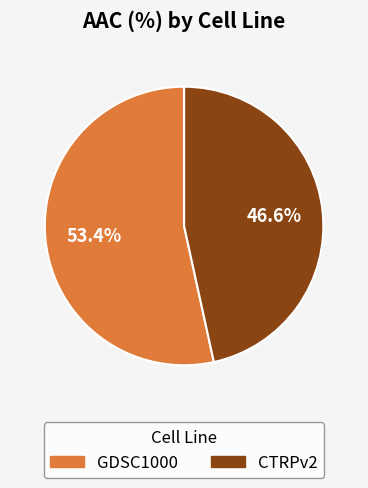

How many segments does this pie chart have?

2